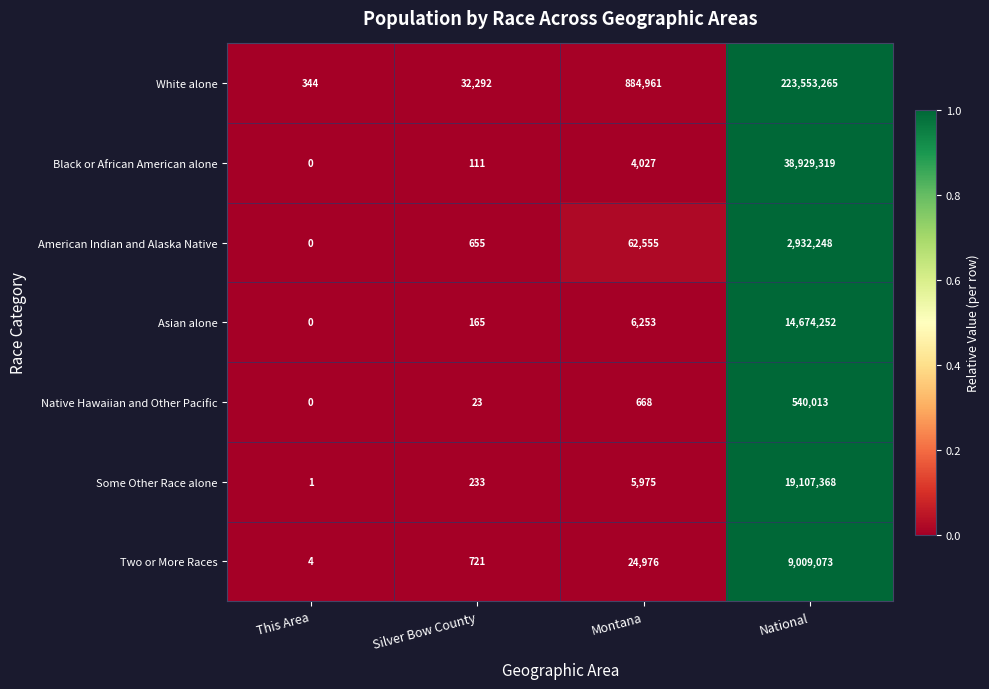

At which category does the chart reach its minimum across all series?

This Area